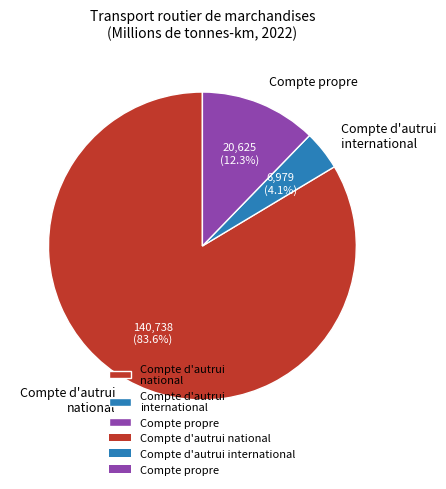

What is the ratio of the value at Compte propre to the value at Compte d'autrui international?

3.0